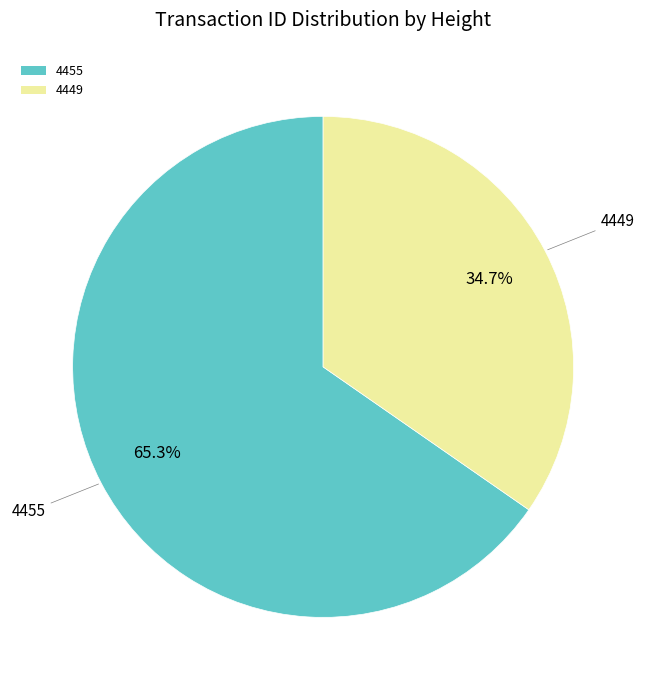

Between 4455 and 4449, which is larger?

4455